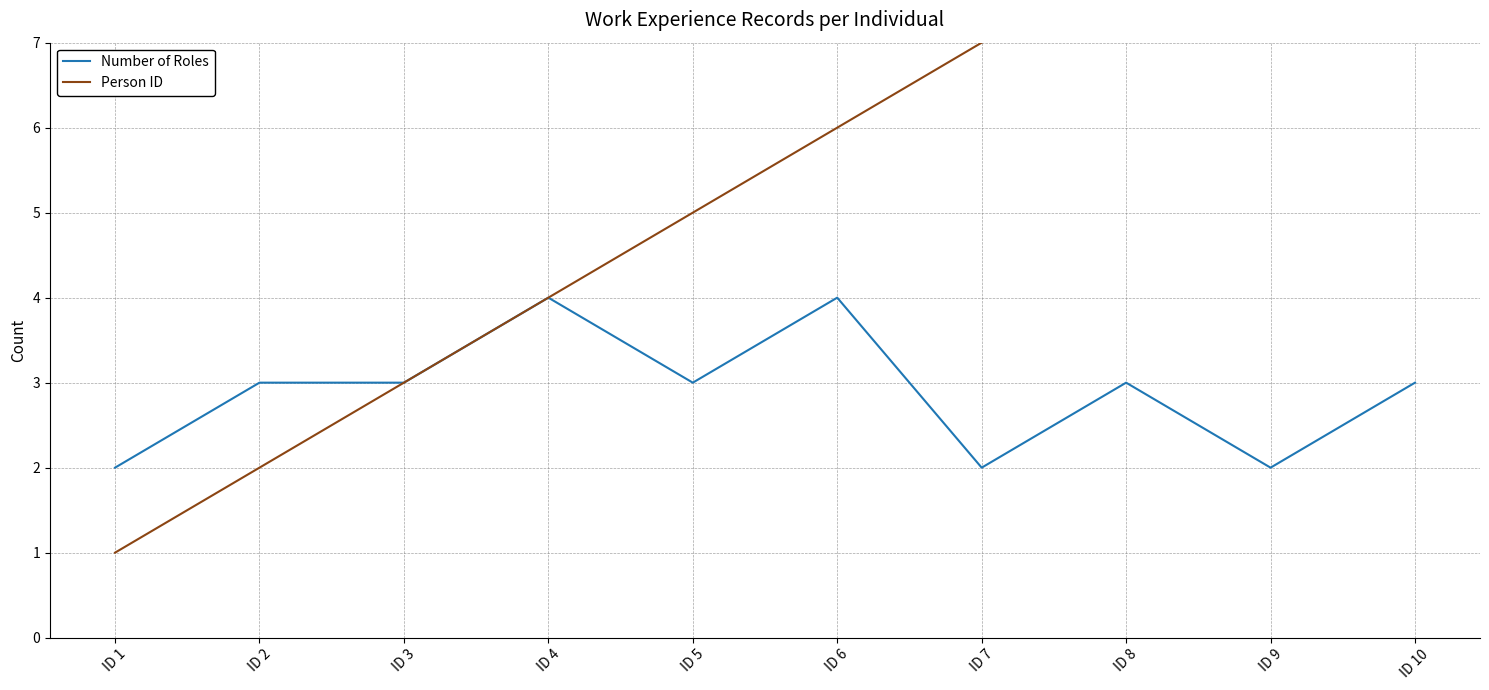

What is the value of the Number of Roles point at the 4th from the left?

4